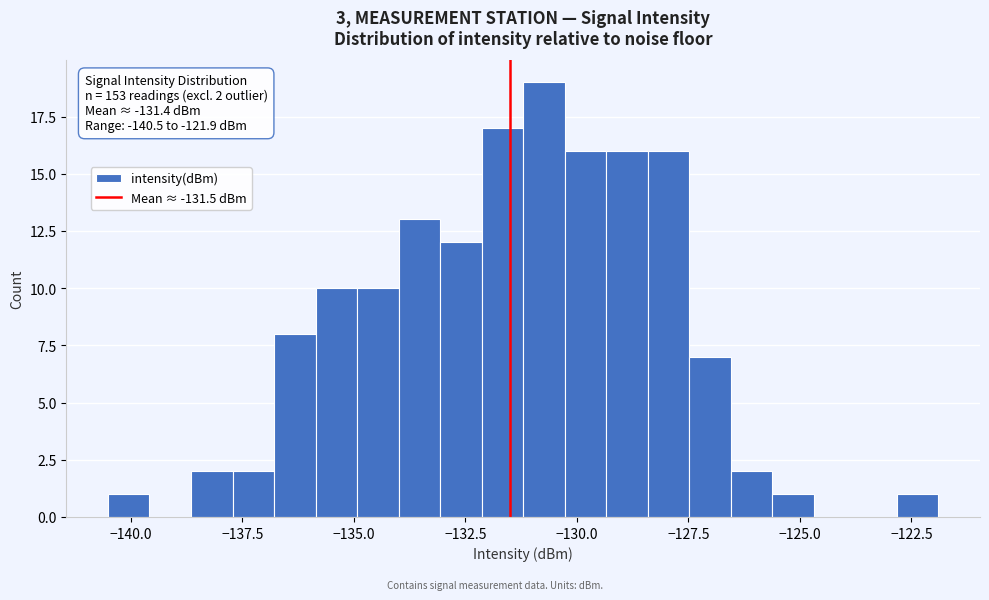

Around what value on the x-axis is the tallest bar? Give the approximate position of its centre, as read against the axis.

-130.5